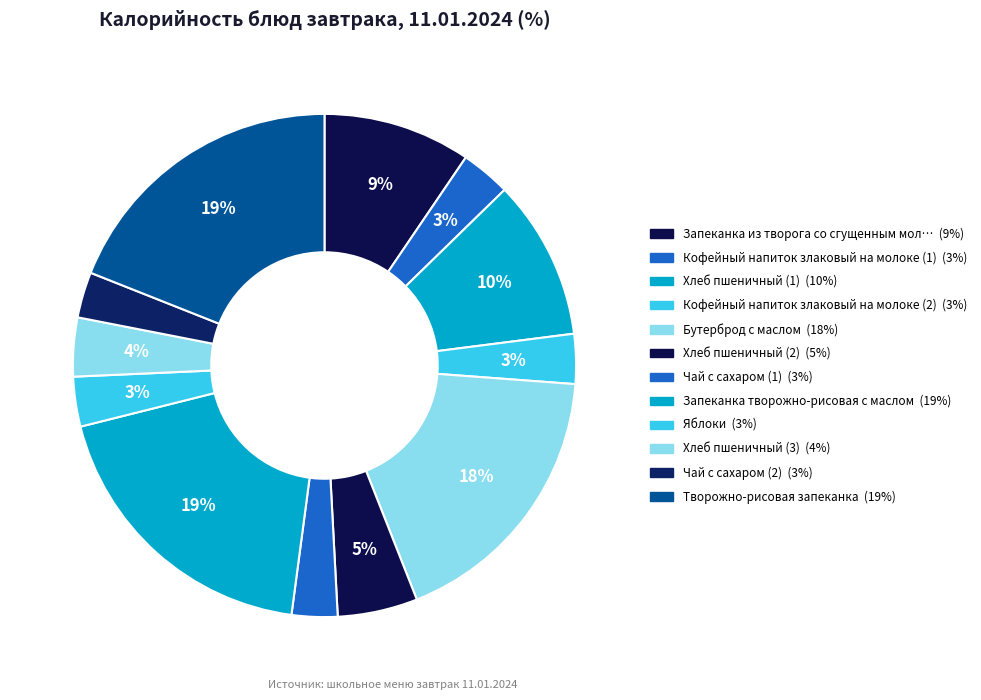

Which category has the smallest portion of the pie?

Чай с сахаром (1)